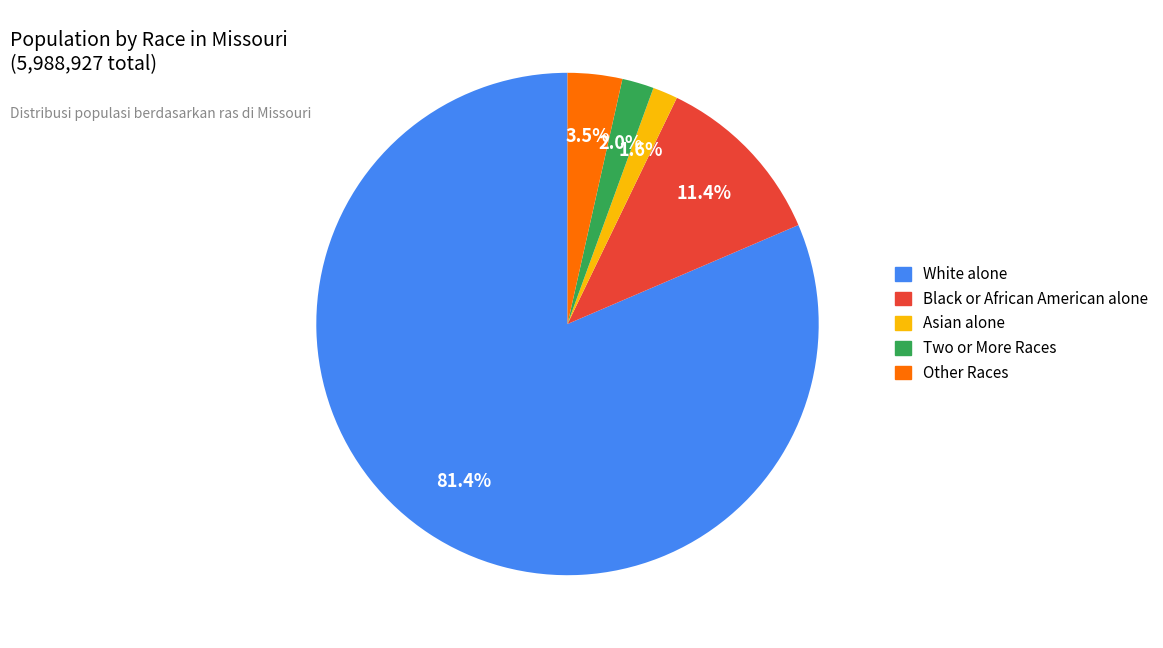

To the nearest percent, what is the difference between the largest and smallest slice percentages?

80%